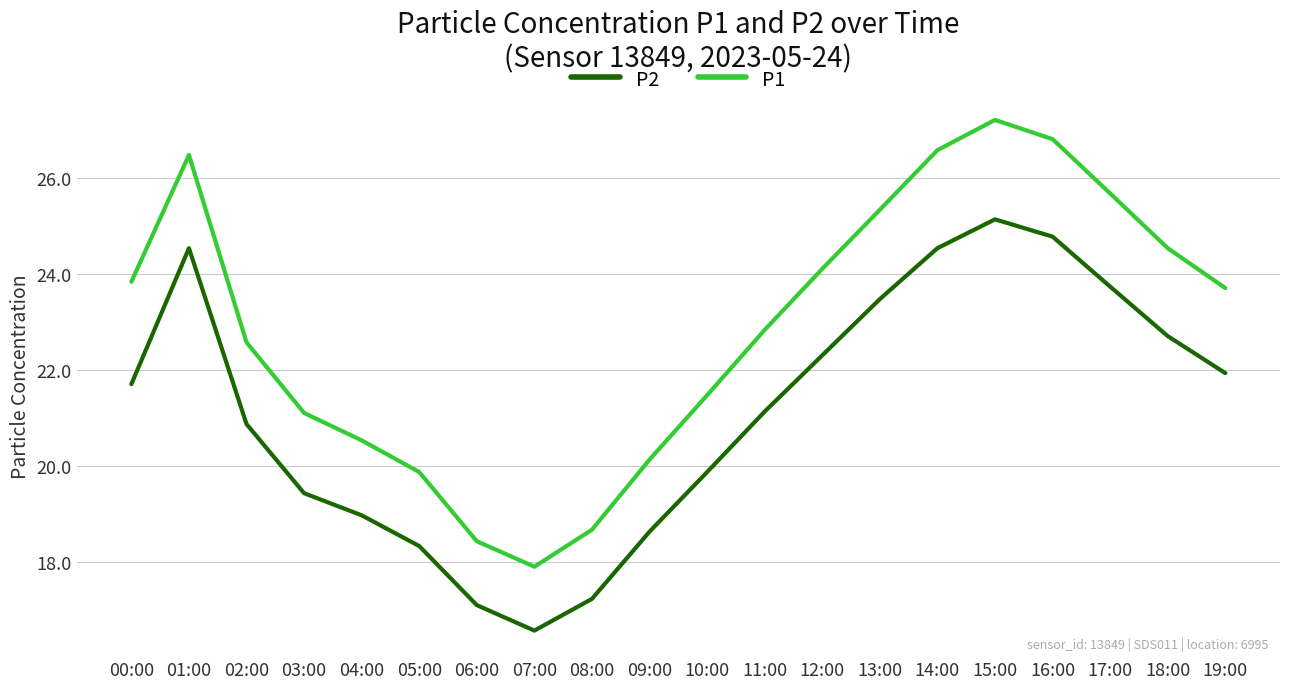

What is the minimum value shown in the chart?

16.6